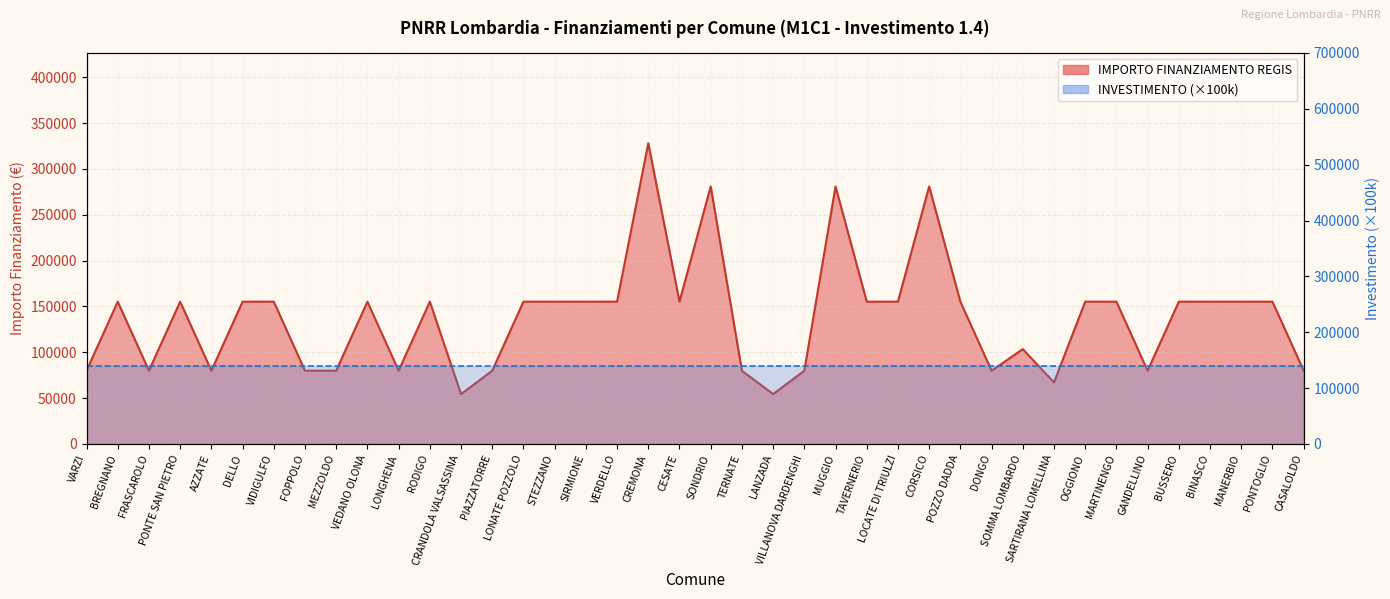

Which label corresponds to the largest value in the chart?

CREMONA